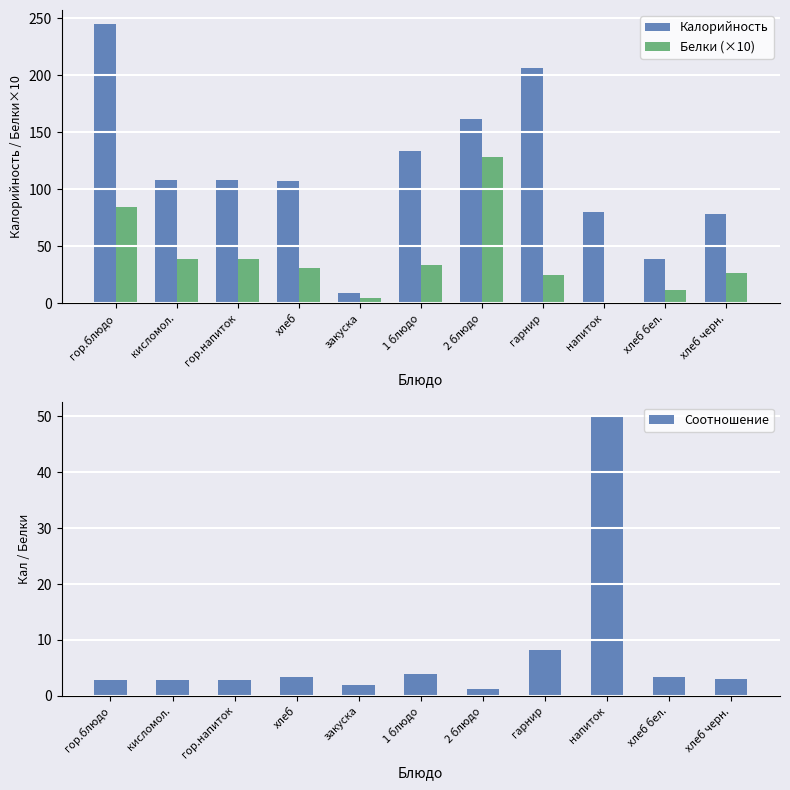

Which series has the largest total across all categories?

Калорийность